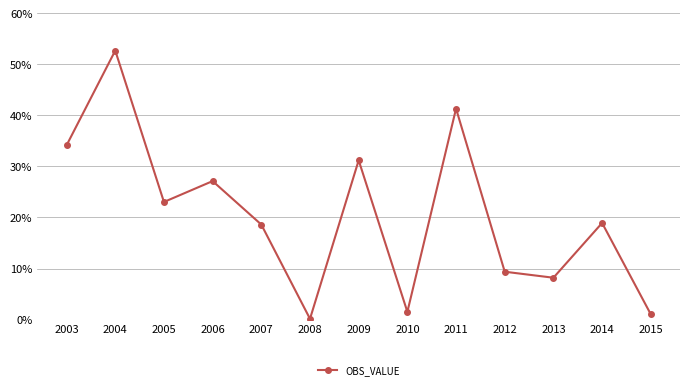

Where does the data first go above 18?

2003